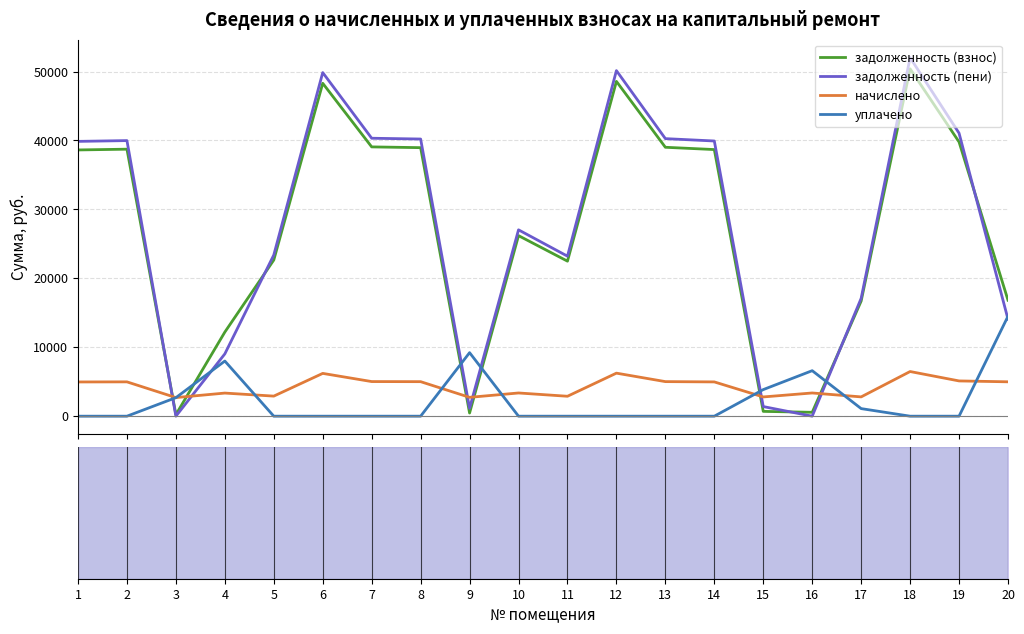

How many interior local peaks does the начислено series have?

7